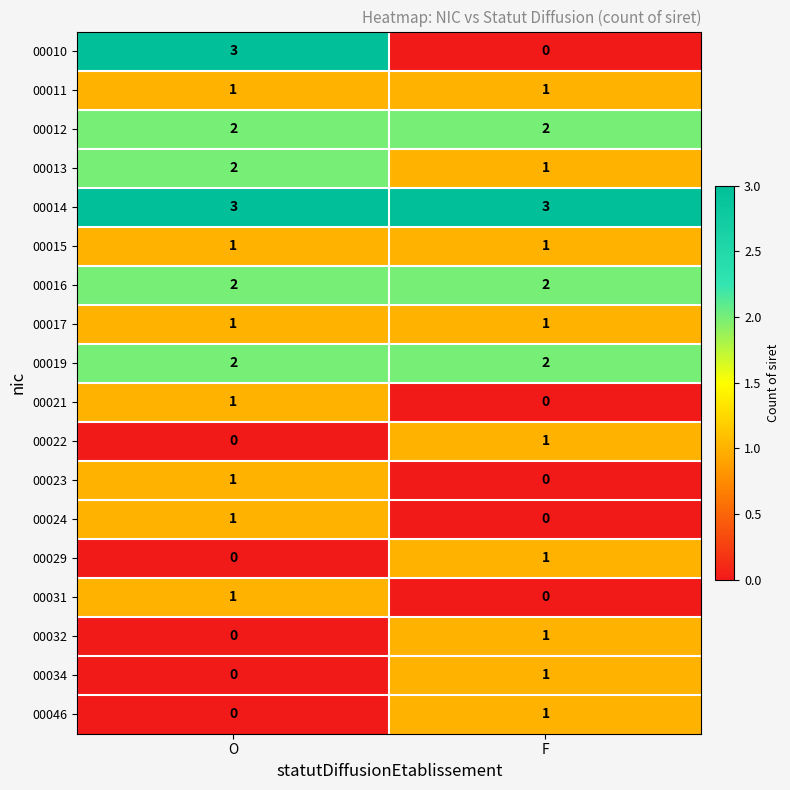

How many distinct data groups are displayed?

18